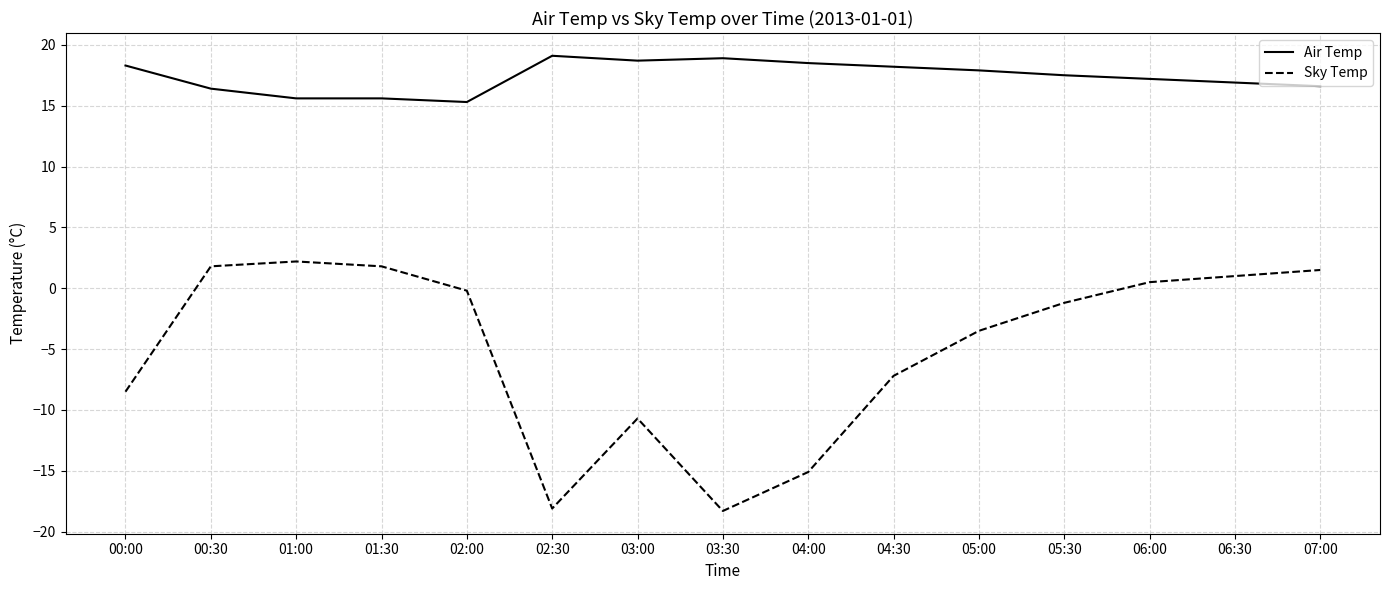

What is the sum of all Air Temp values?

260.7